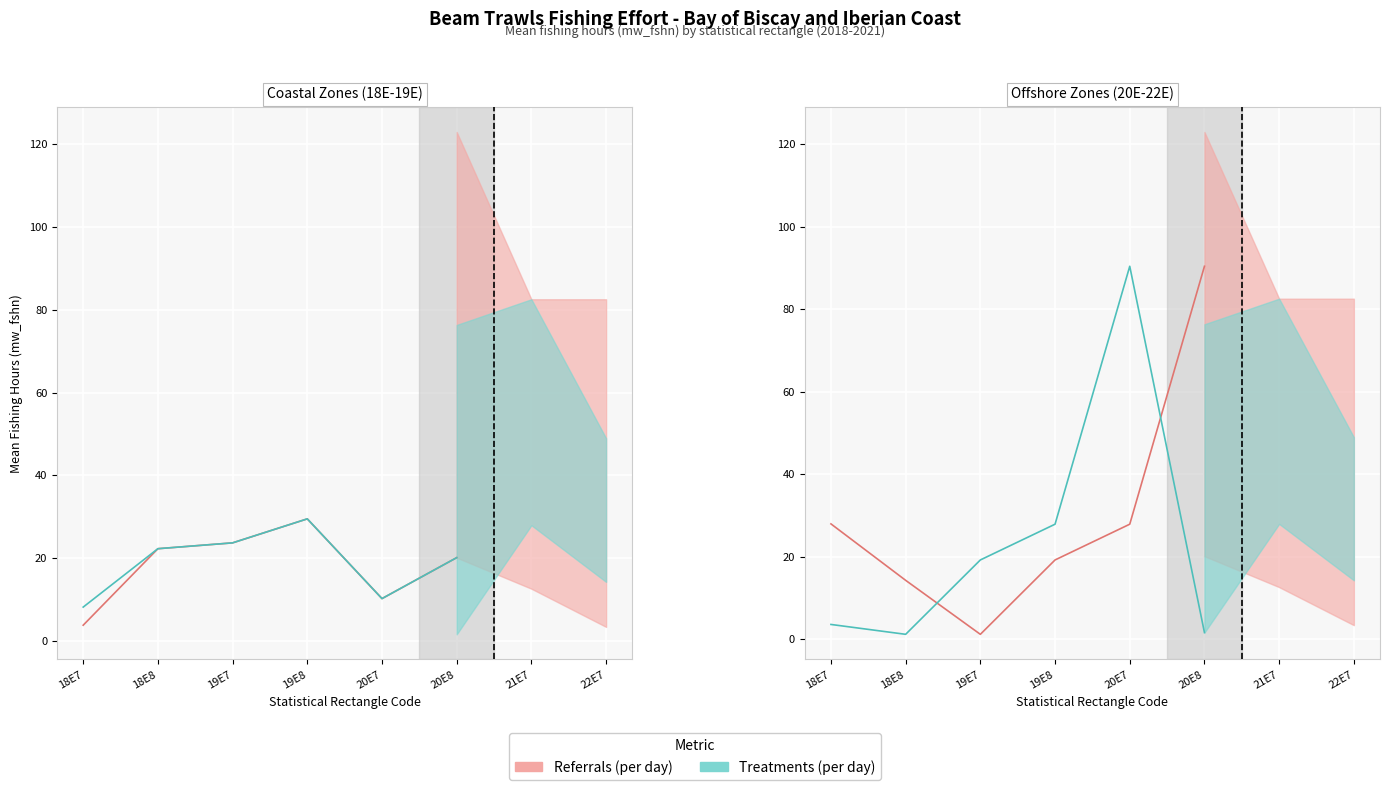

At which category does the chart reach its peak across all series?

20E8